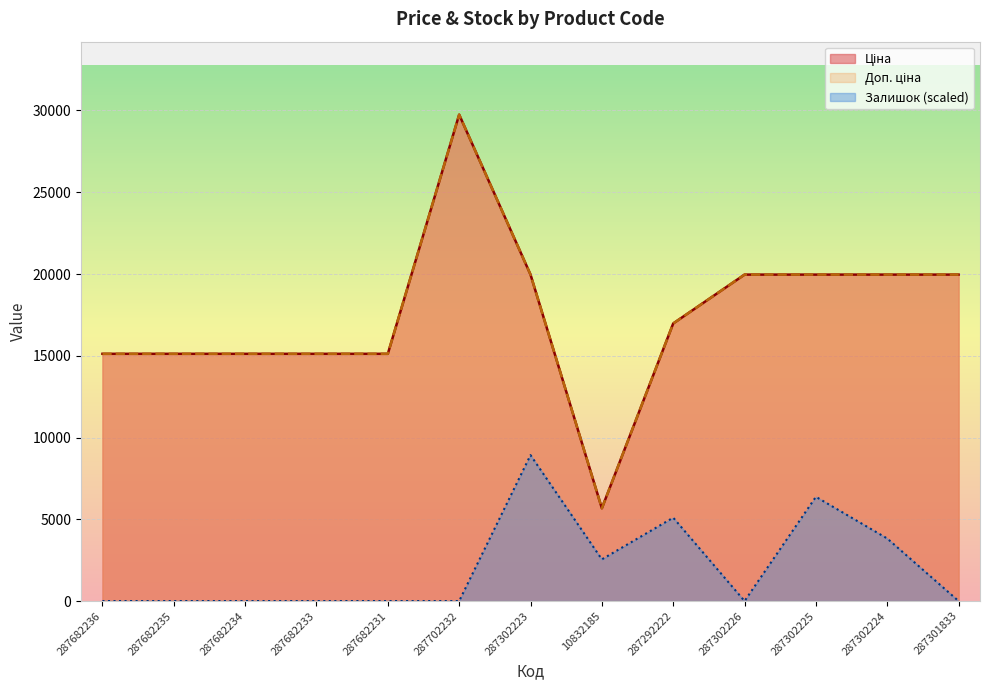

What is the label of the 4th point from the left?

287682233